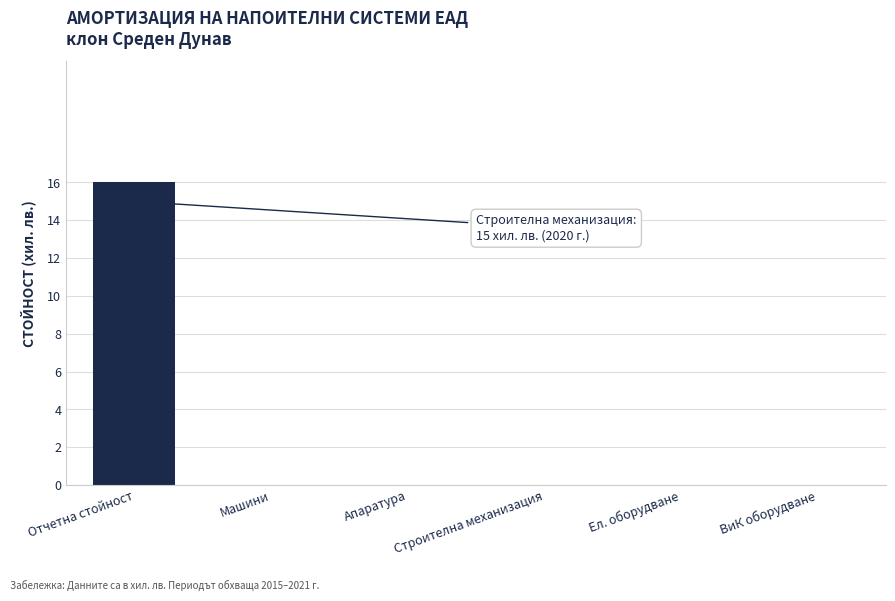

Reading left to right, transcribe all the data shown in this chart.

16	0	0	0	0	0